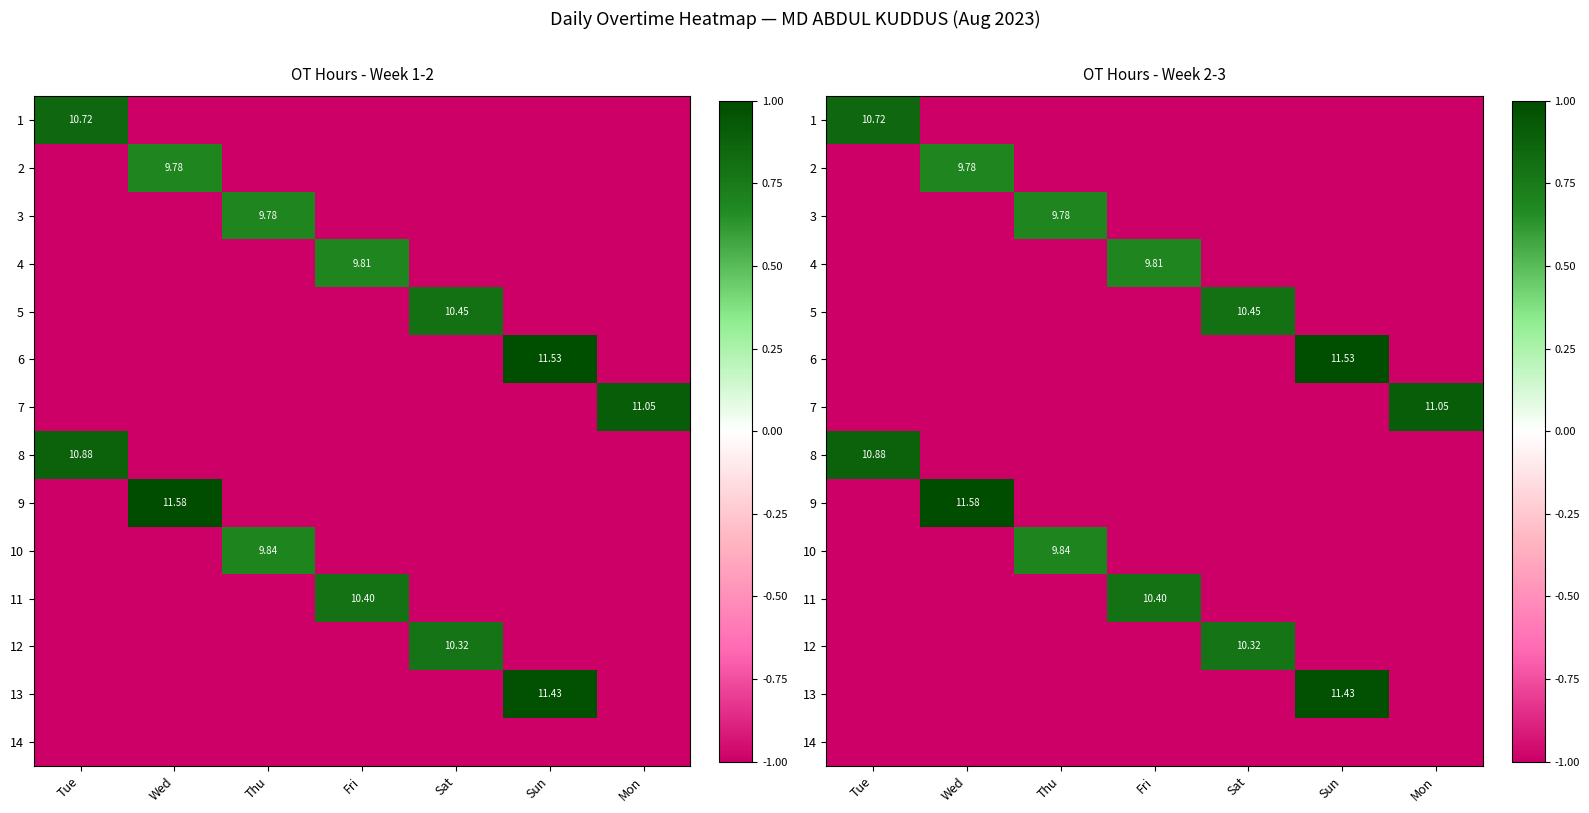

How many 11 values are between -1 and 0?

6